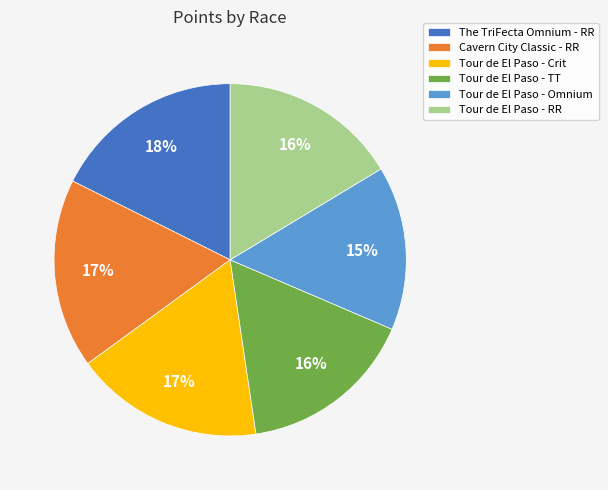

Count the number of slices in the pie.

6